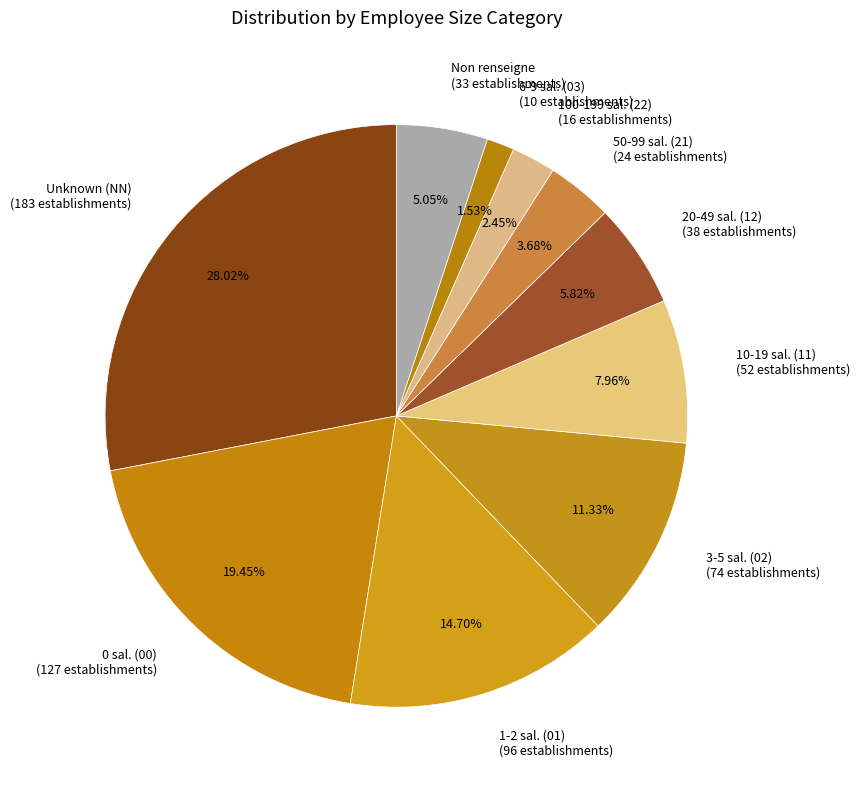

How many segments does this pie chart have?

10